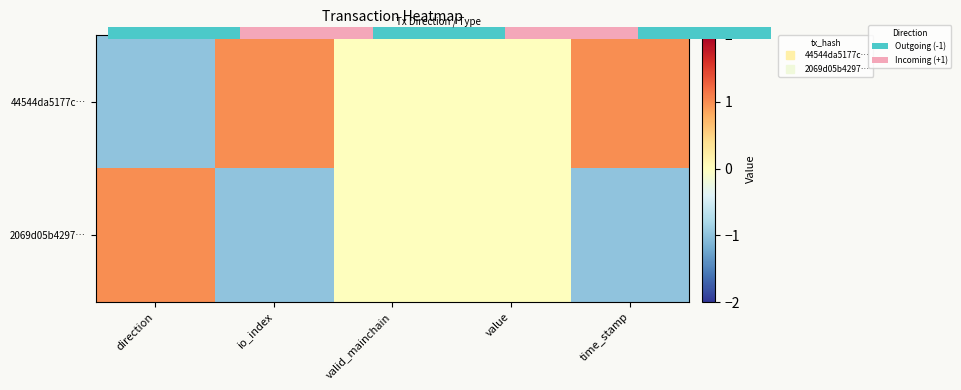

Rank the series by their maximum value, from highest to lowest.

0.0, 2069d05b4297…